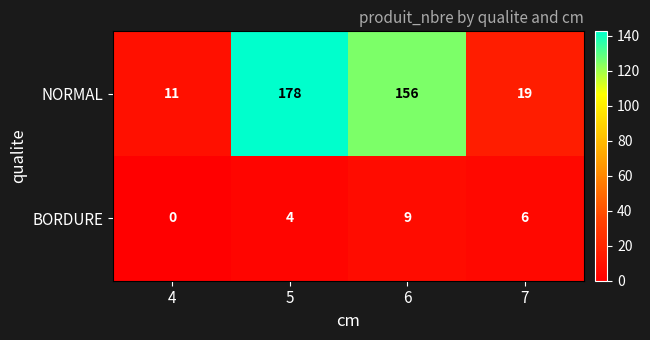

List the series in order of their overall mean, lowest first.

BORDURE, NORMAL